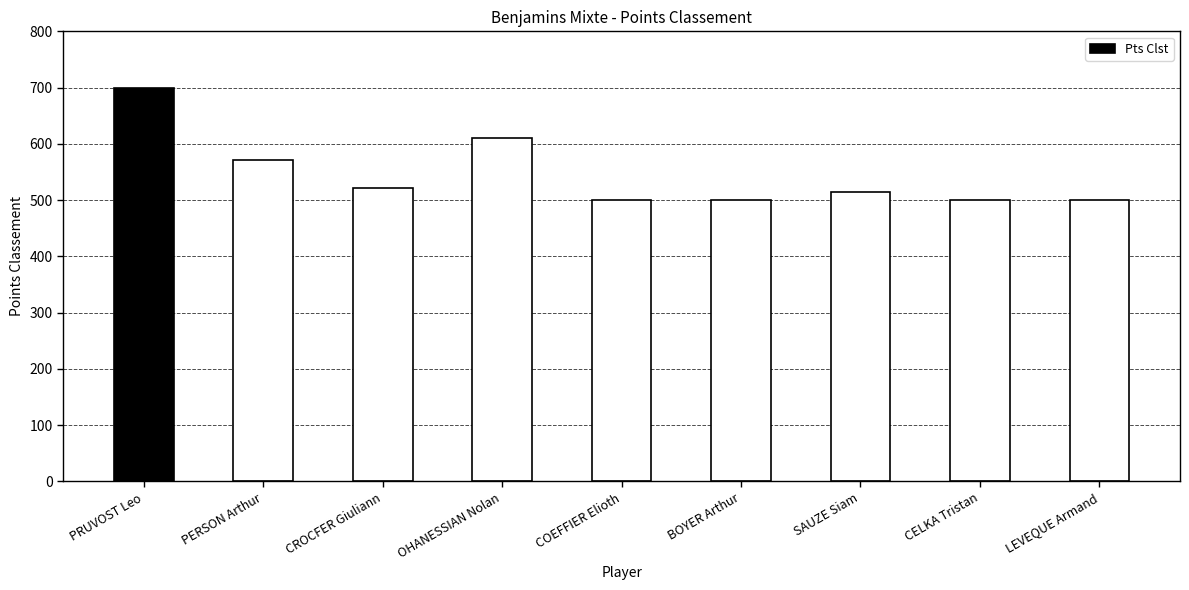

True or false: the data shows 500 at CELKA Tristan.

True